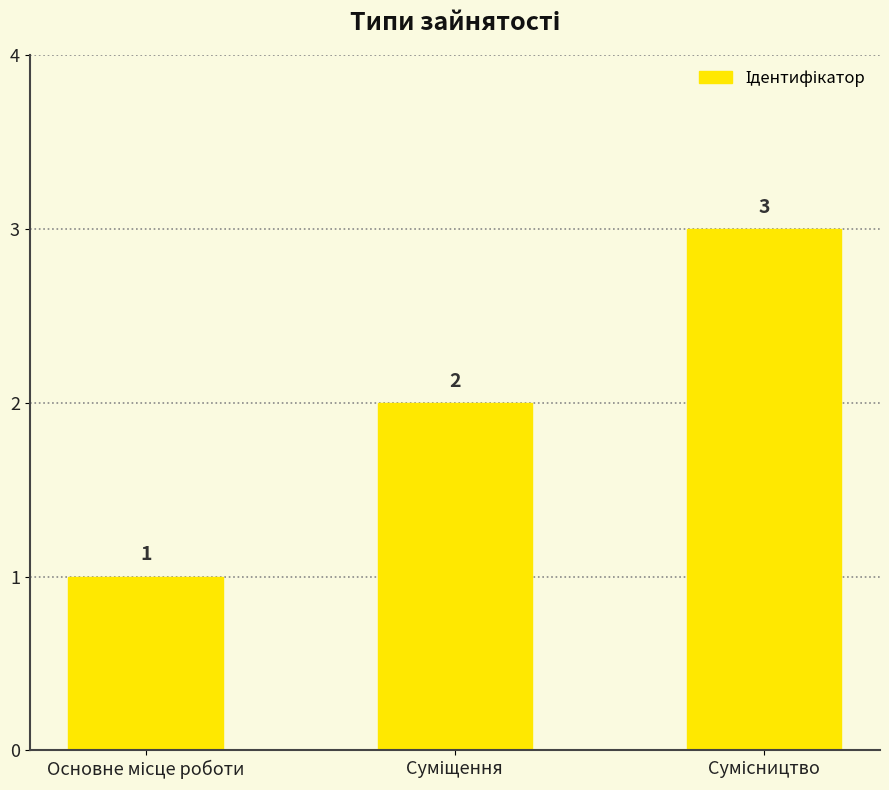

What is the value of the 3rd bar from the left?

3